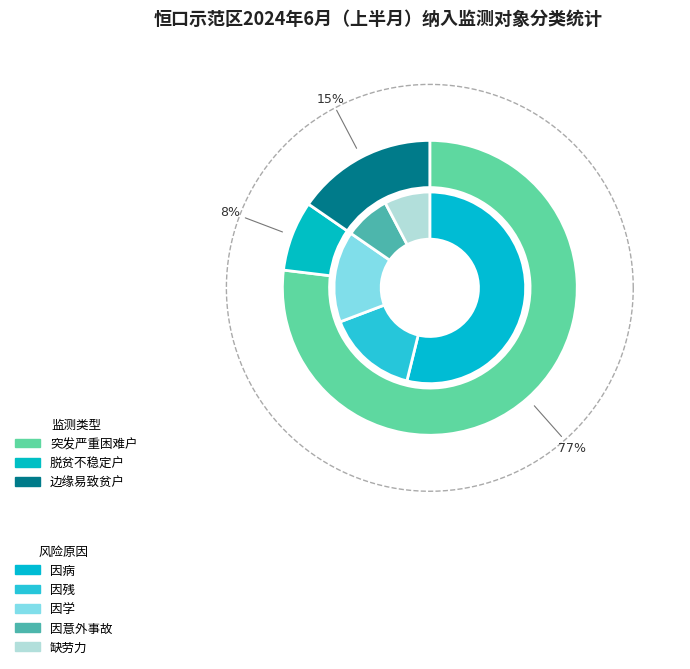

What is the smallest slice in the pie chart?

脱贫不稳定户